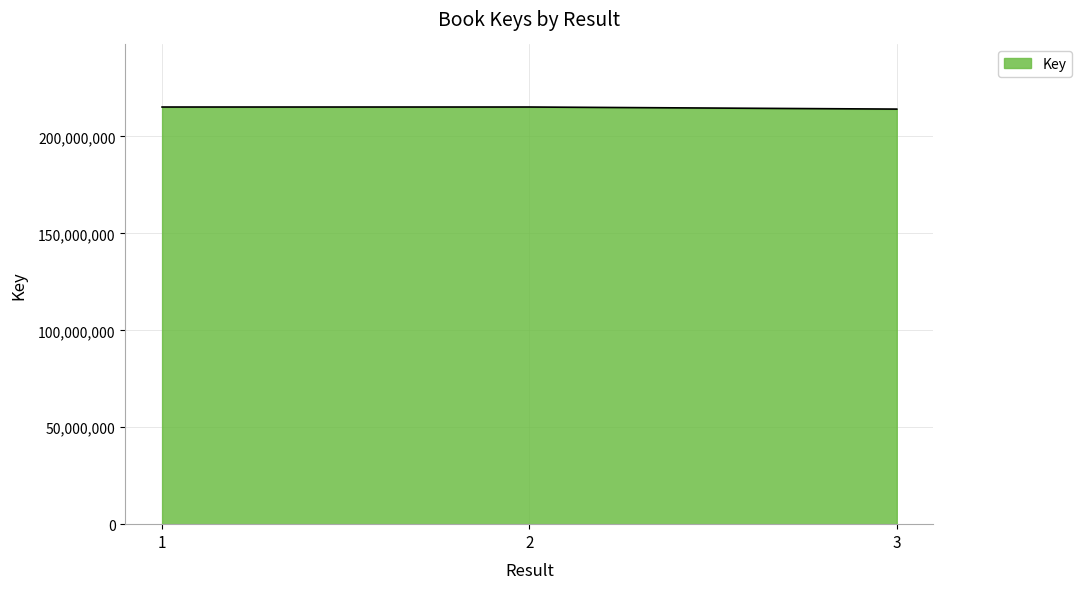

What is the approximate value at 2?

215191524